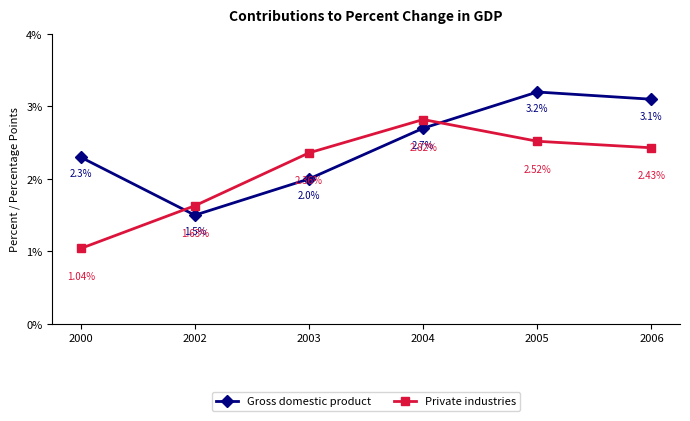

At which category is the sum across all series the highest?

2005